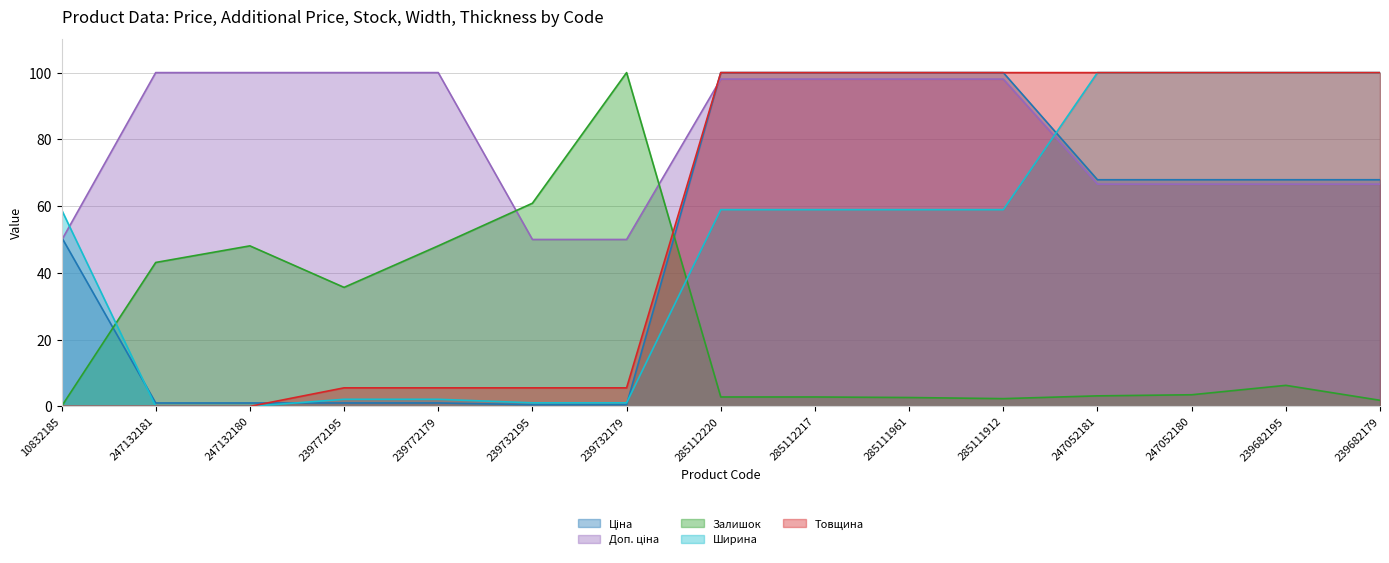

How many values in the Залишок series are below 3?

6